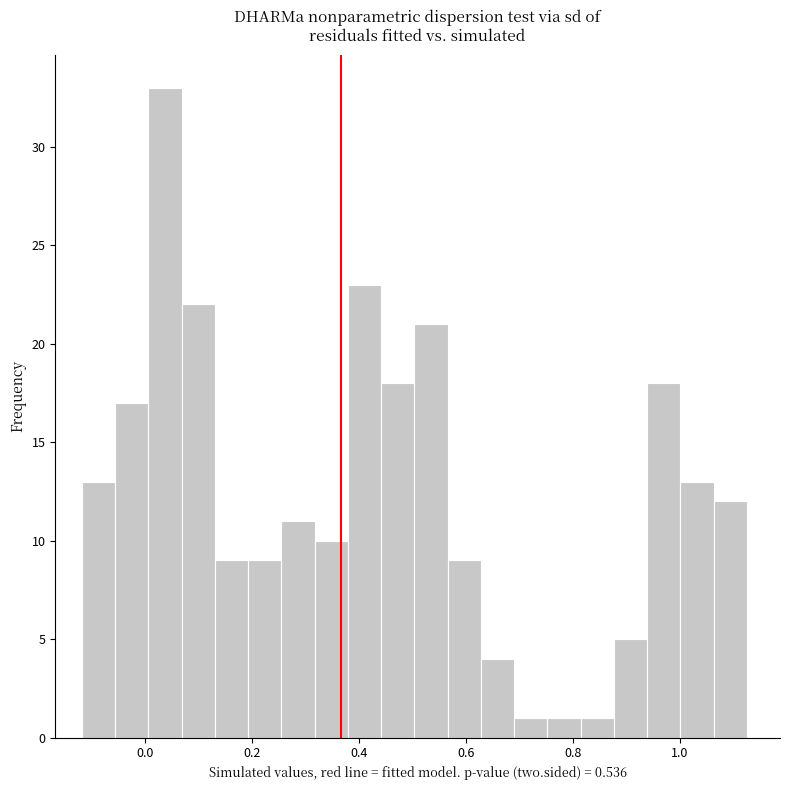

Around what value on the x-axis is the tallest bar? Give the approximate position of its centre, as read against the axis.

0.04